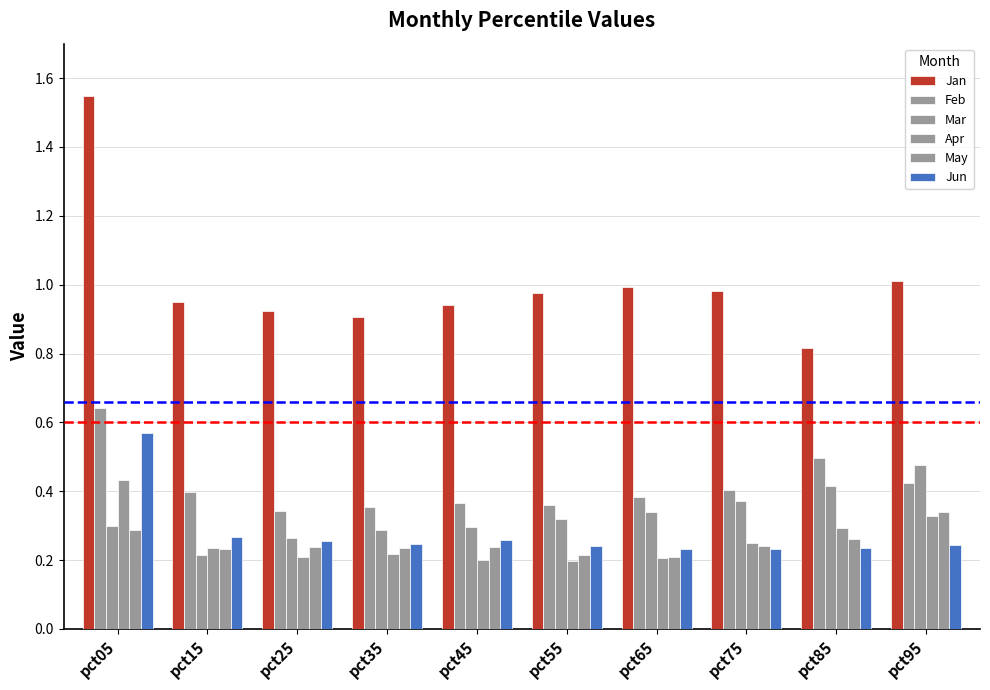

Count the number of data series in this chart.

6